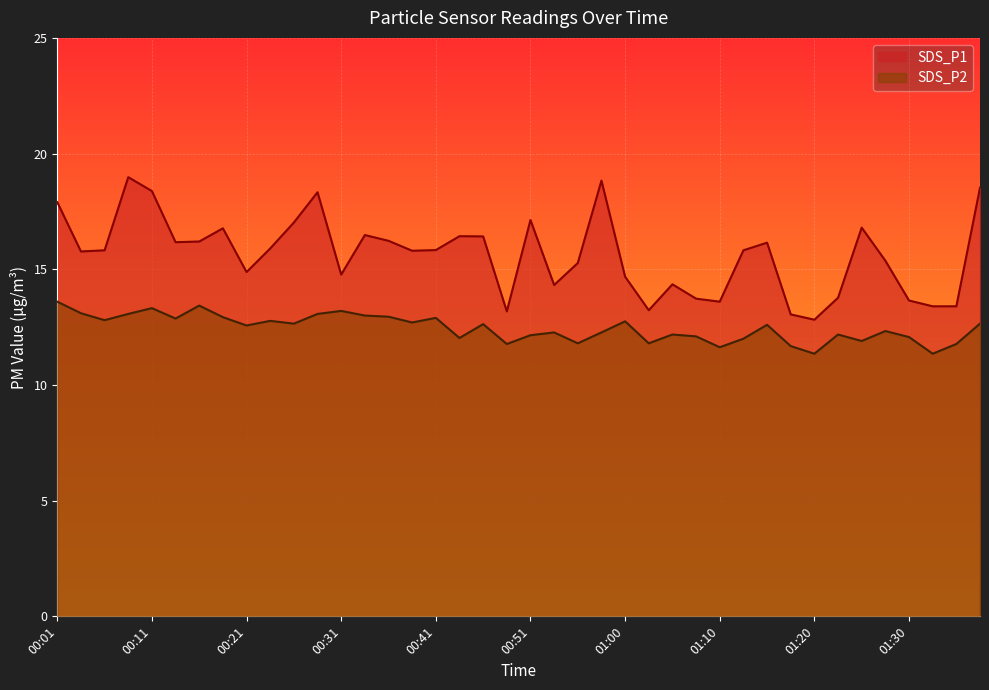

Reading left to right, transcribe all the data shown in this chart.

SDS_P1: 00:01=17.9	00:04=15.8	00:06=15.8	00:09=19.0	00:11=18.4	00:14=16.2	00:16=16.2	00:19=16.8	00:21=14.9	00:24=15.9	00:26=17.0	00:29=18.3	00:31=14.8	00:33=16.5	00:36=16.2	00:38=15.8	00:41=15.8	00:43=16.4	00:46=16.4	00:48=13.2	00:51=17.1	00:53=14.3	00:55=15.3	00:58=18.8	01:00=14.7	01:03=13.2	01:05=14.3	01:08=13.7	01:10=13.6	01:13=15.8	01:15=16.1	01:17=13.1	01:20=12.8	01:22=13.8	01:25=16.8	01:27=15.4	01:30=13.7	01:32=13.4	01:34=13.4	01:37=18.5
SDS_P2: 00:01=13.6	00:04=13.1	00:06=12.8	00:09=13.1	00:11=13.3	00:14=12.9	00:16=13.4	00:19=12.9	00:21=12.6	00:24=12.8	00:26=12.7	00:29=13.1	00:31=13.2	00:33=13.0	00:36=12.9	00:38=12.7	00:41=12.9	00:43=12.0	00:46=12.6	00:48=11.8	00:51=12.2	00:53=12.3	00:55=11.8	00:58=12.3	01:00=12.8	01:03=11.8	01:05=12.2	01:08=12.1	01:10=11.6	01:13=12.0	01:15=12.6	01:17=11.7	01:20=11.3	01:22=12.2	01:25=11.9	01:27=12.3	01:30=12.1	01:32=11.3	01:34=11.8	01:37=12.7